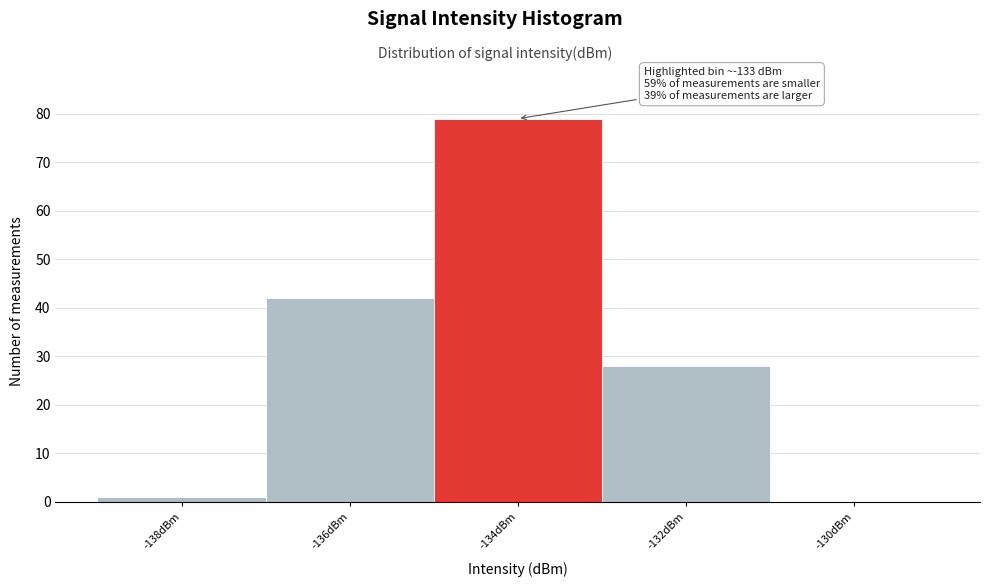

Reading left to right, what are all the values shown in this chart?

-138dBm=1	-136dBm=42	-134dBm=79	-132dBm=28	-130dBm=0